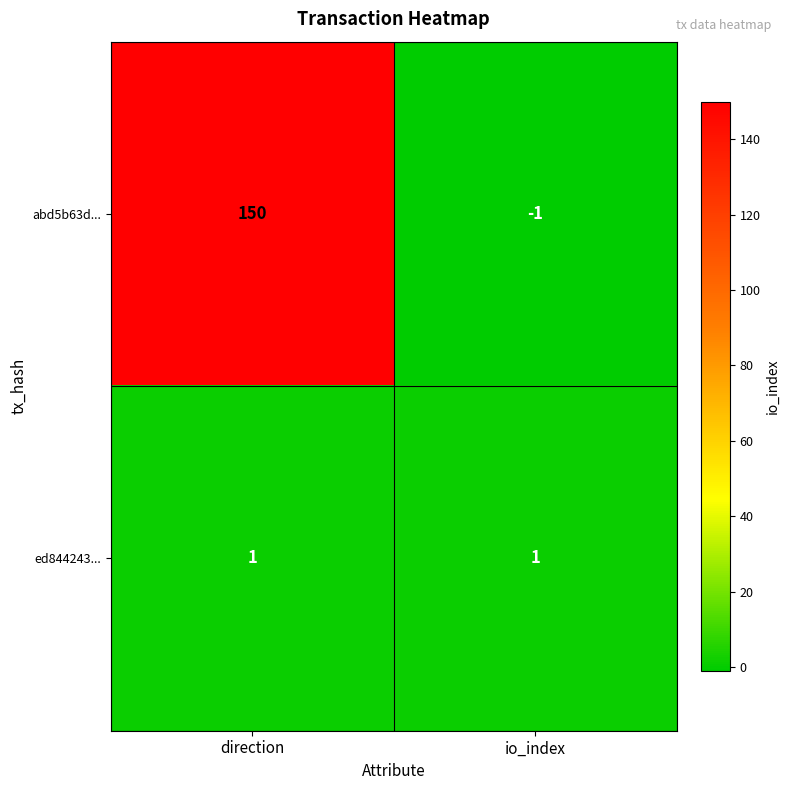

What is the maximum value shown in the chart?

150